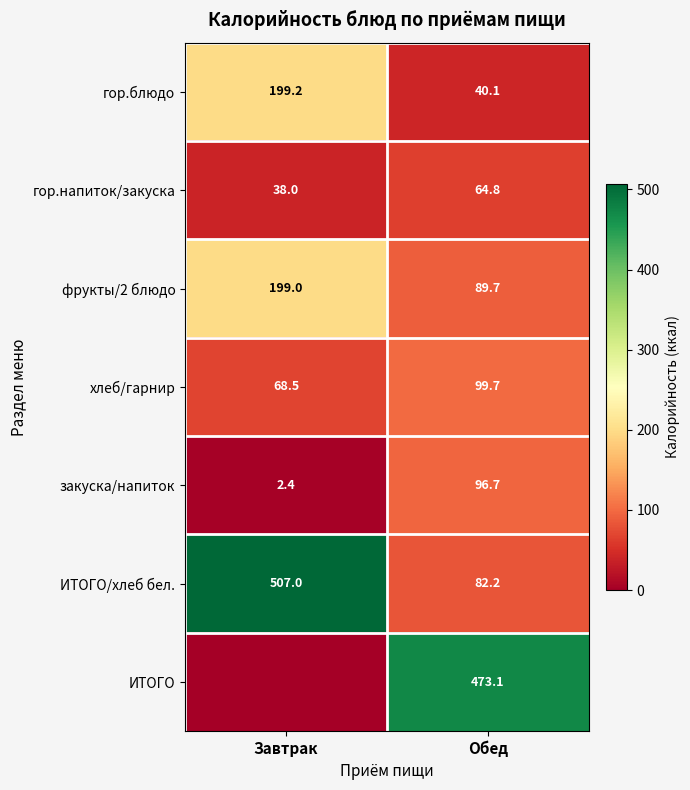

Read the фрукты/2 блюдо value at Обед.

89.7